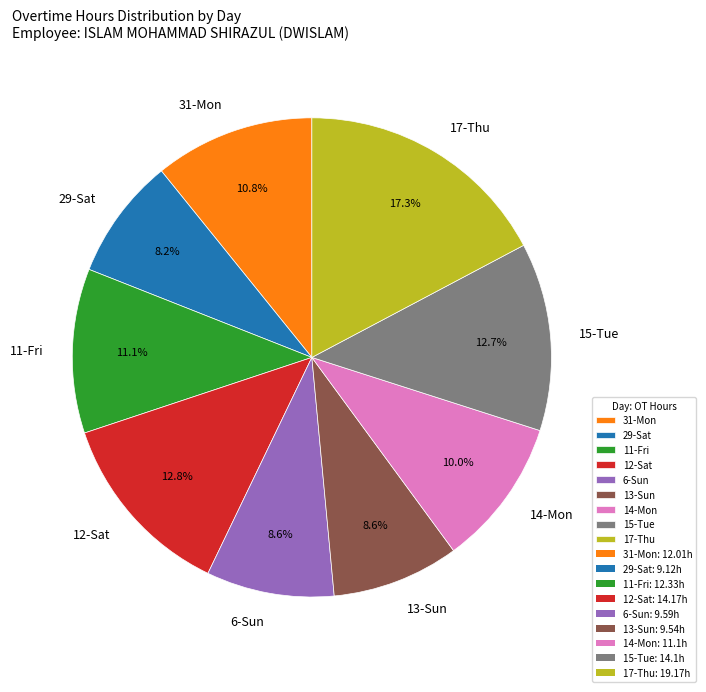

Which slice is the largest?

17-Thu